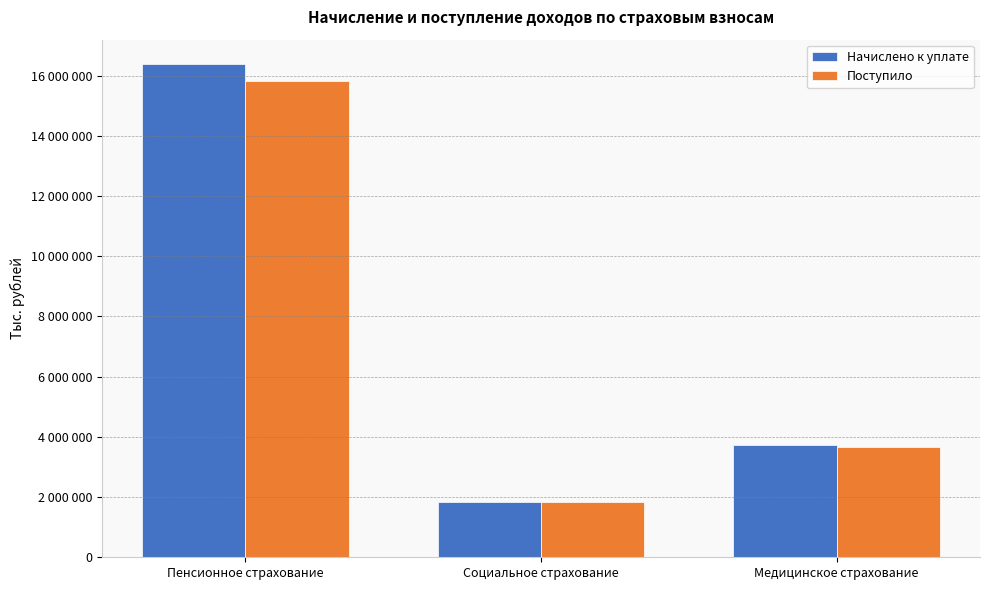

What is the value of the Поступило bar at the 2nd from the left?

1837965